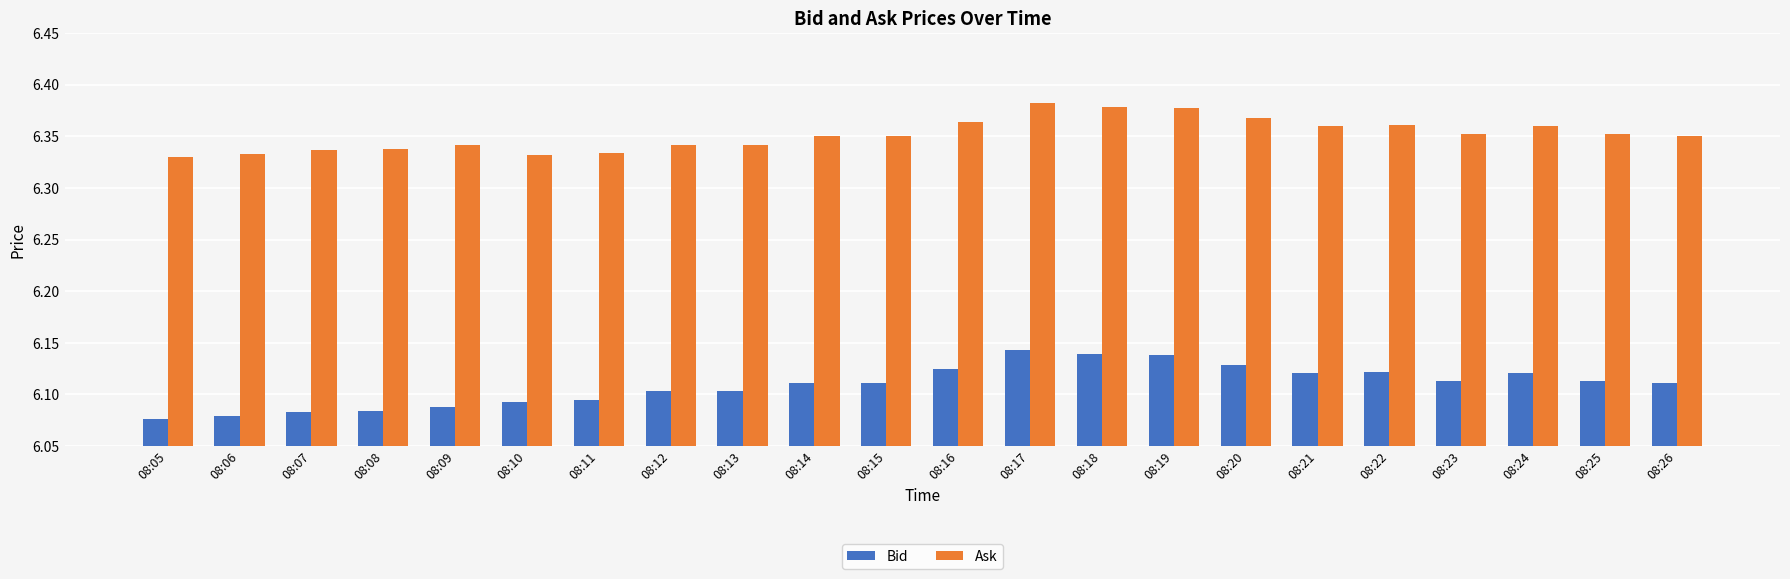

Between 08:05 and 08:14, which series saw the biggest shift?

Bid